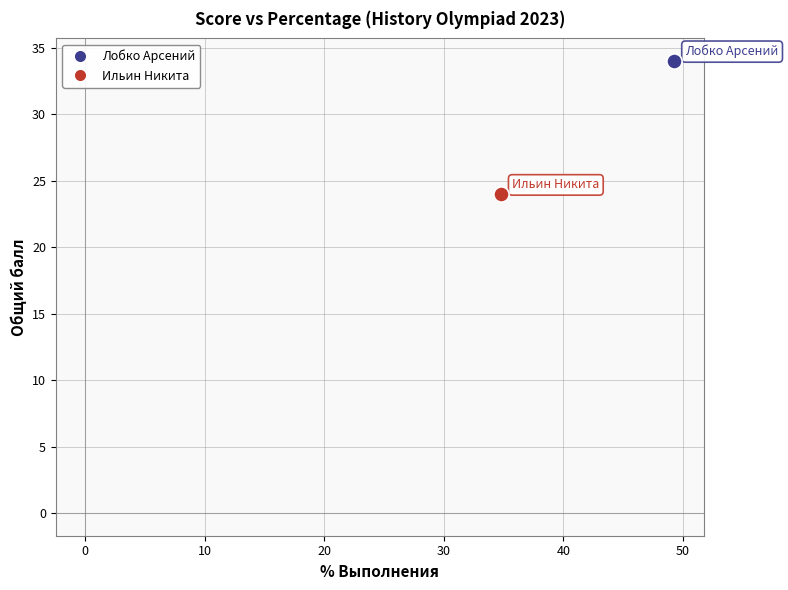

What are all the series names shown in the legend?

Лобко Арсений, Ильин Никита